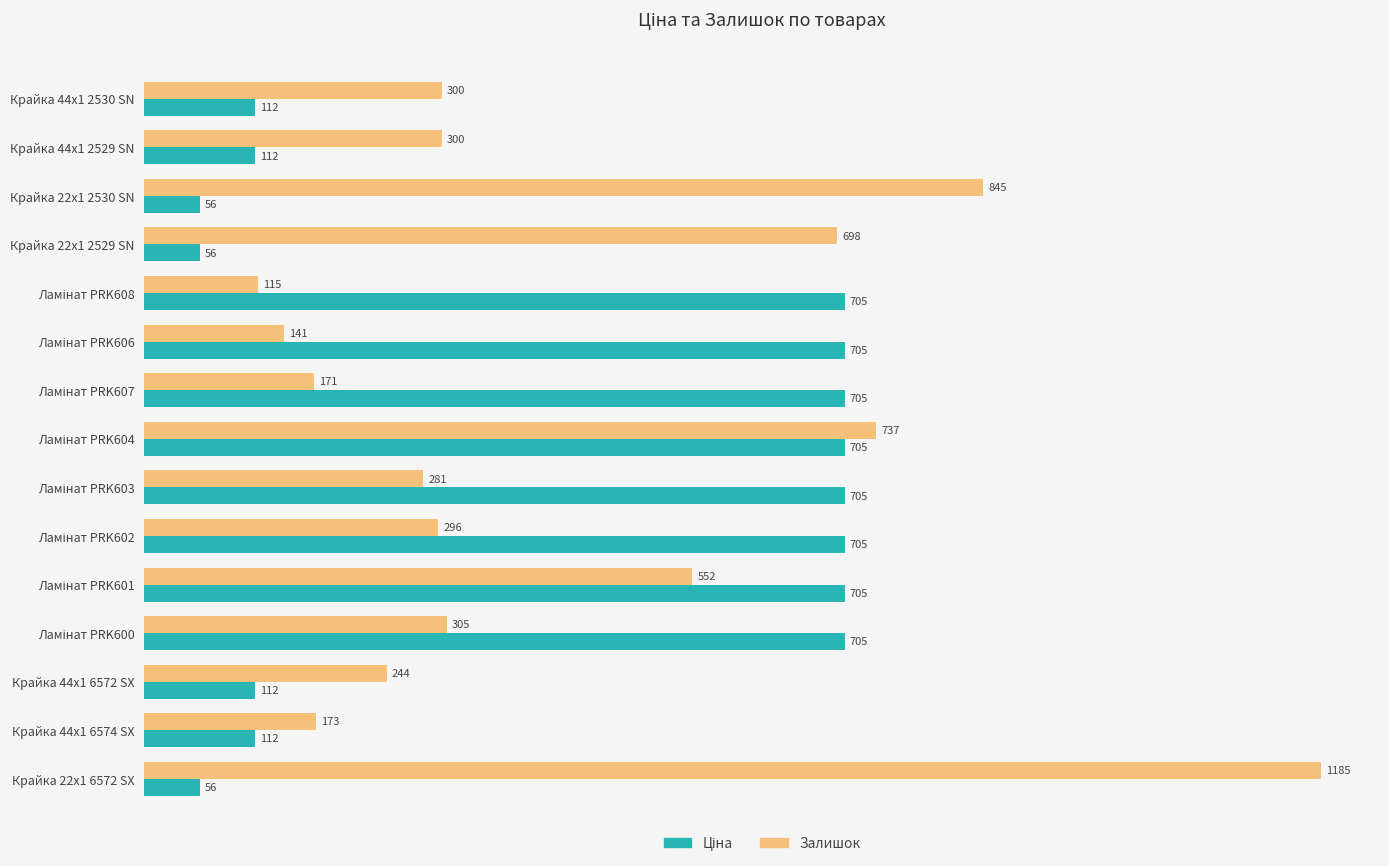

What is the sum of all Залишок values?

6343.0